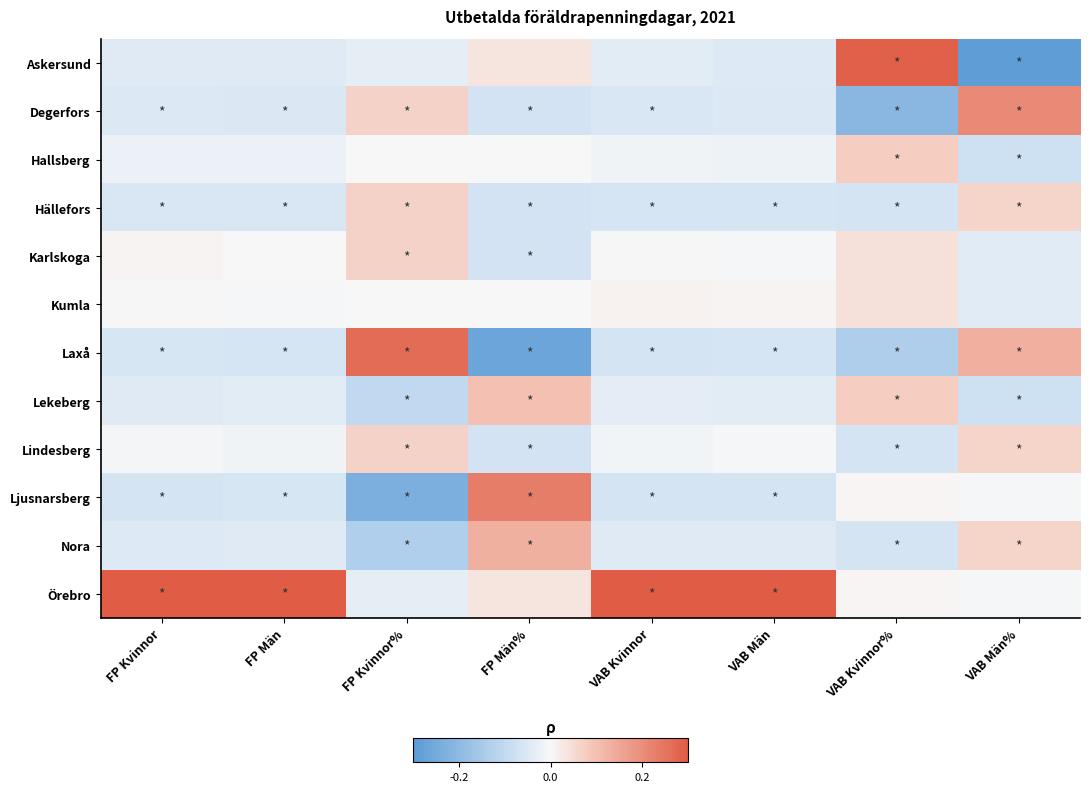

Rank the series by their maximum value, from highest to lowest.

Örebro, Askersund, Laxå, Ljusnarsberg, Degerfors, Nora, Lekeberg, Hallsberg, Hällefors, Karlskoga, Lindesberg, Kumla